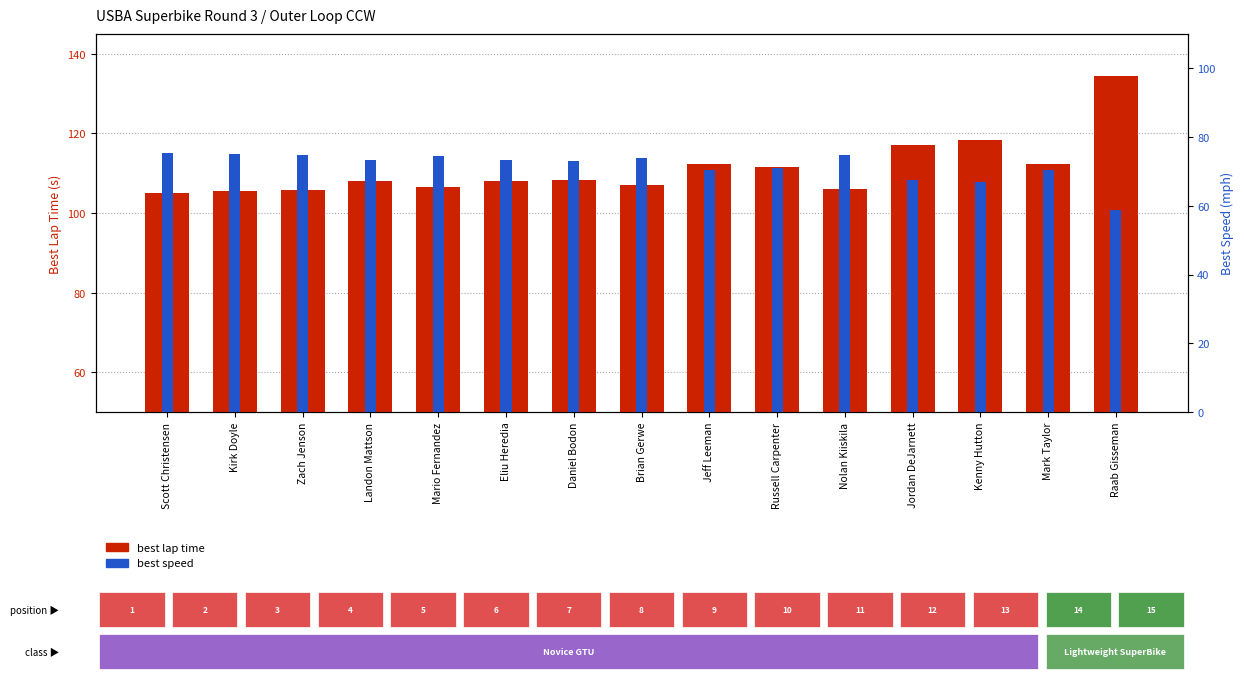

What is the spread (max minus min) of values at Scott Christensen?

29.6